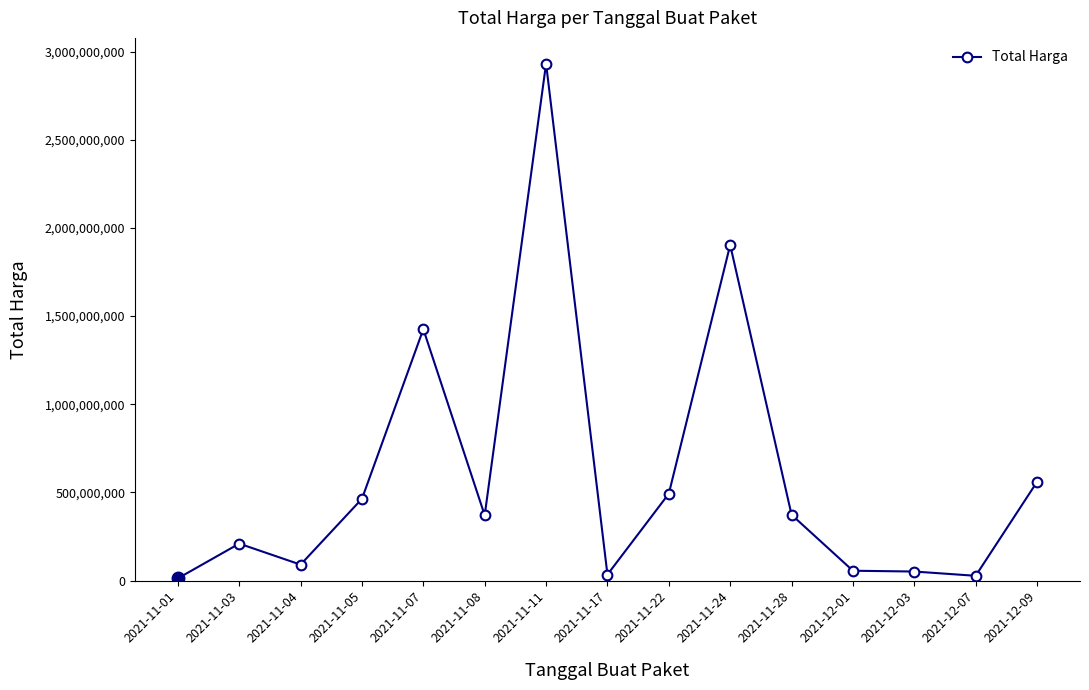

The value at 2021-11-28 is 373404000. True or false?

True